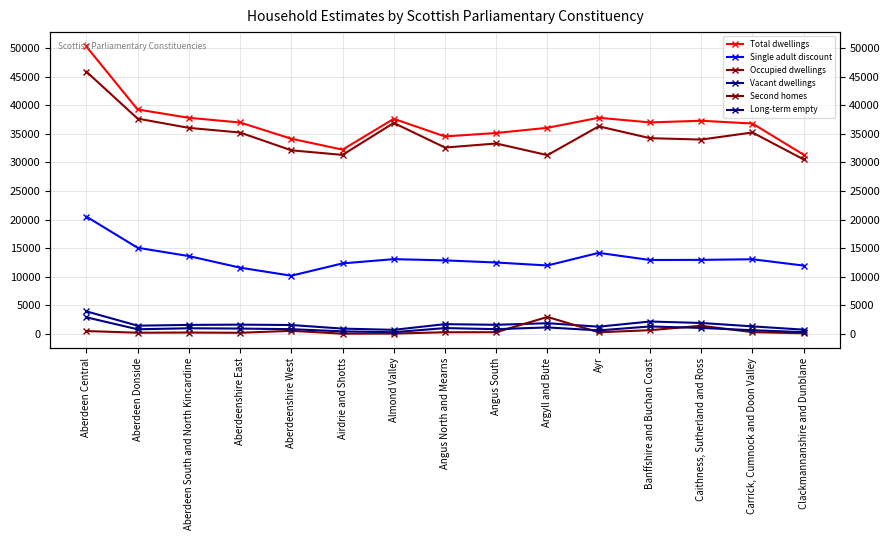

What position from the left is Aberdeen Donside?

2